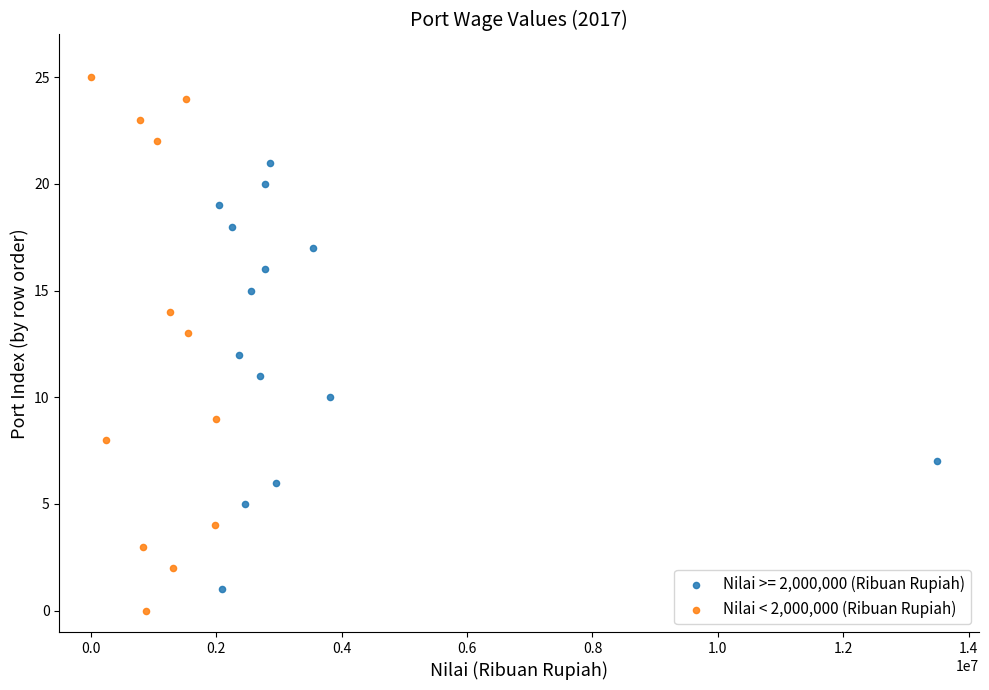

Which series contains the highest Y value?

Nilai < 2,000,000 (Ribuan Rupiah)